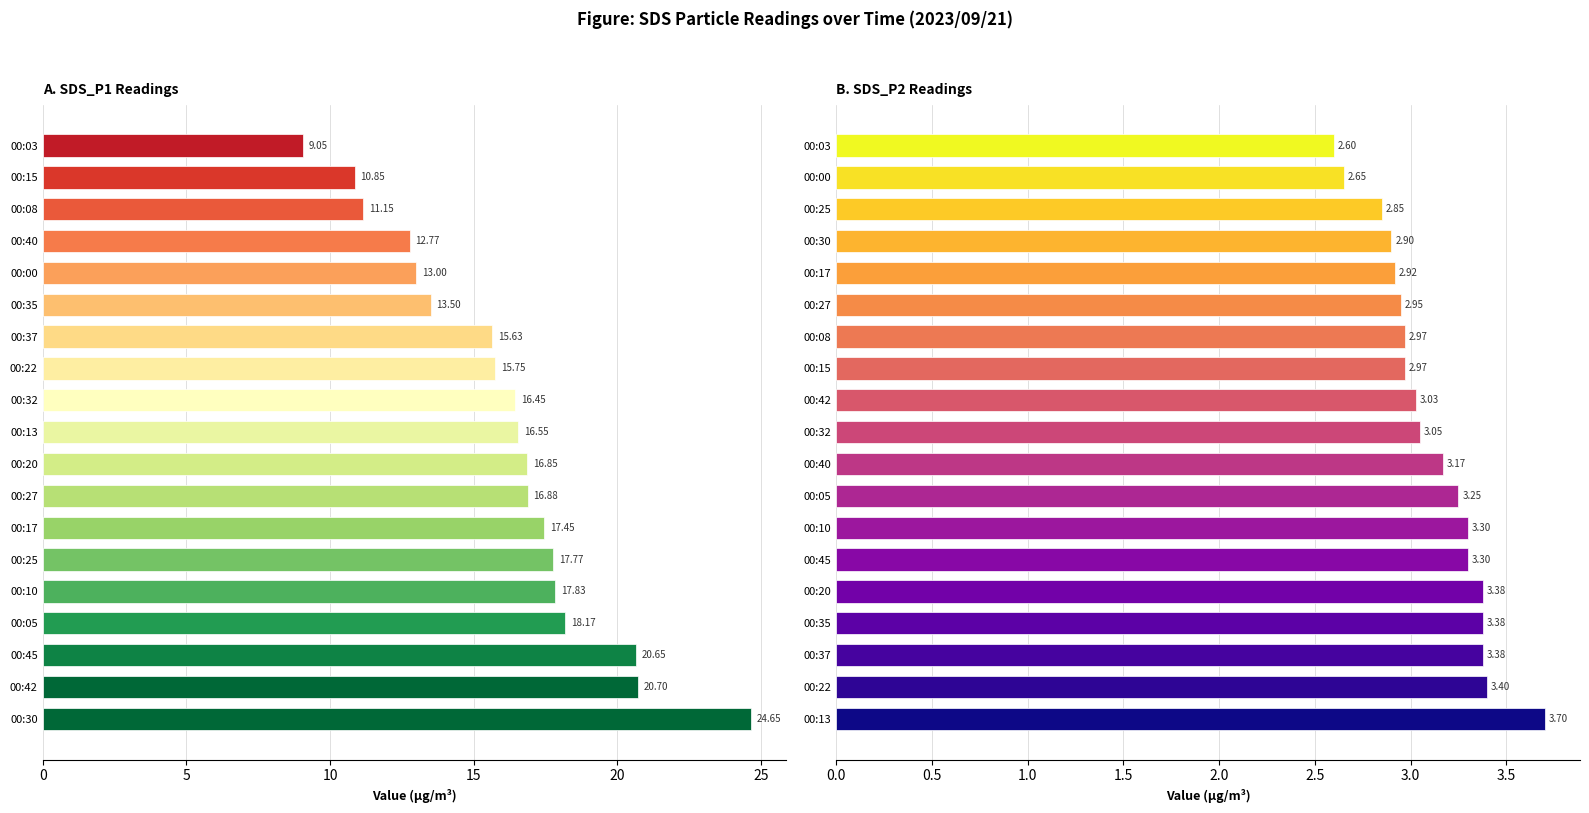

What value does the SDS_P2 series have at 00:45?

3.3